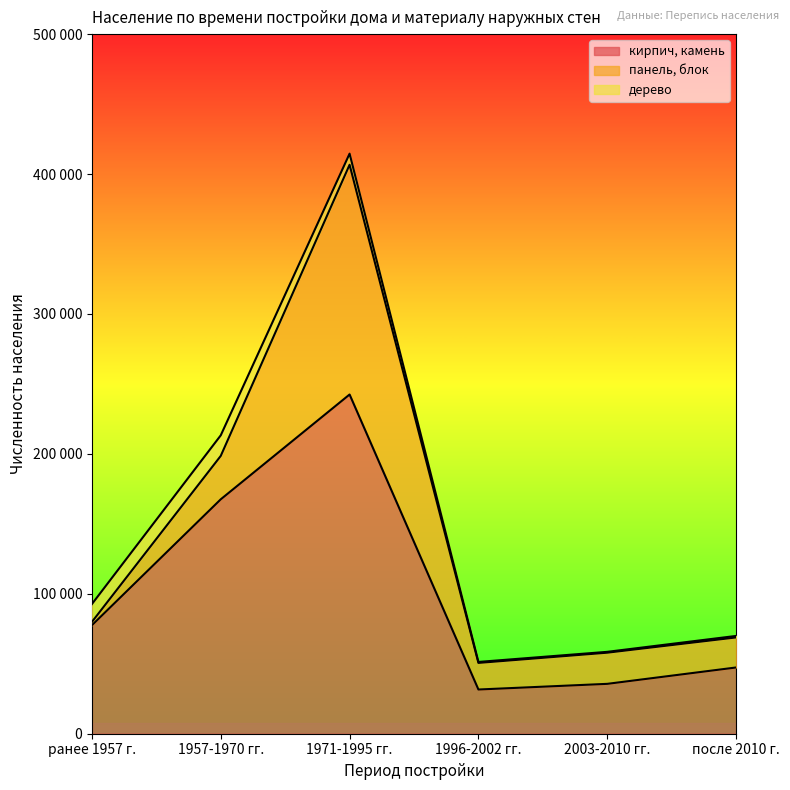

At which label does кирпич, камень first exceed 77528?

1957-1970 гг.